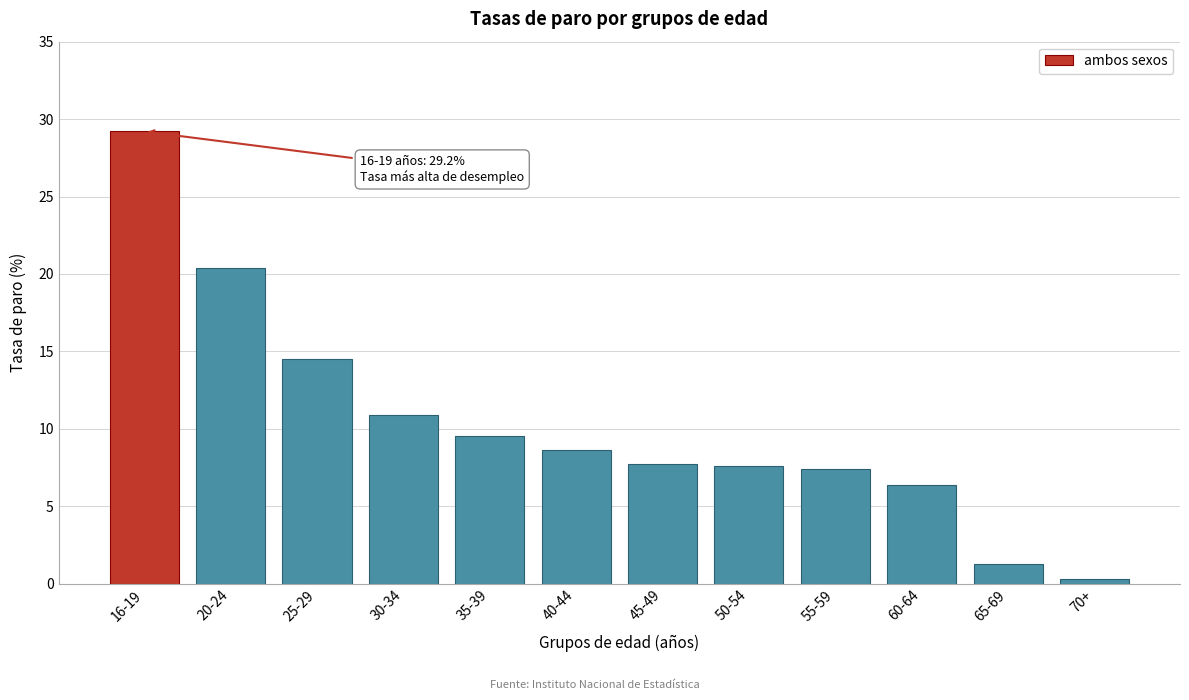

Reading left to right, extract all data points from this chart.

16-19=29.2	20-24=20.4	25-29=14.5	30-34=10.9	35-39=9.5	40-44=8.6	45-49=7.8	50-54=7.6	55-59=7.4	60-64=6.4	65-69=1.3	70+=0.3